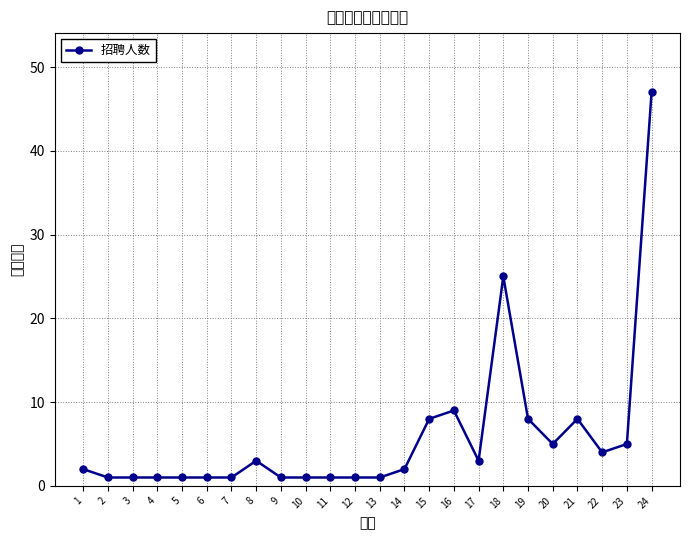

Is it true that the value at 13 is 1?

True